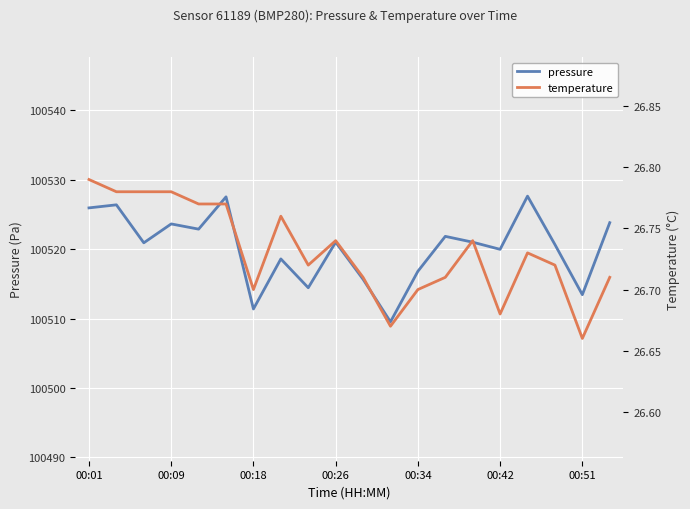

What is the difference between the highest and lowest values at 7?

100491.8